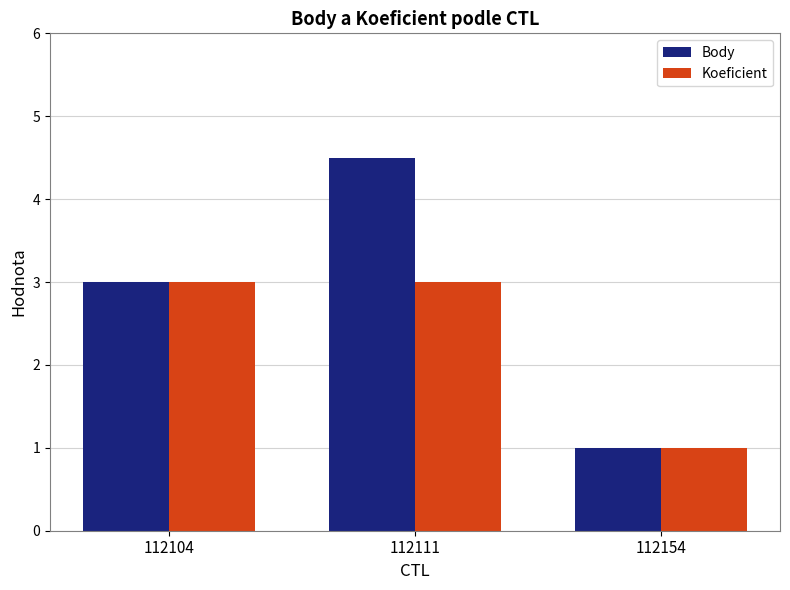

How many series are shown in this chart?

2